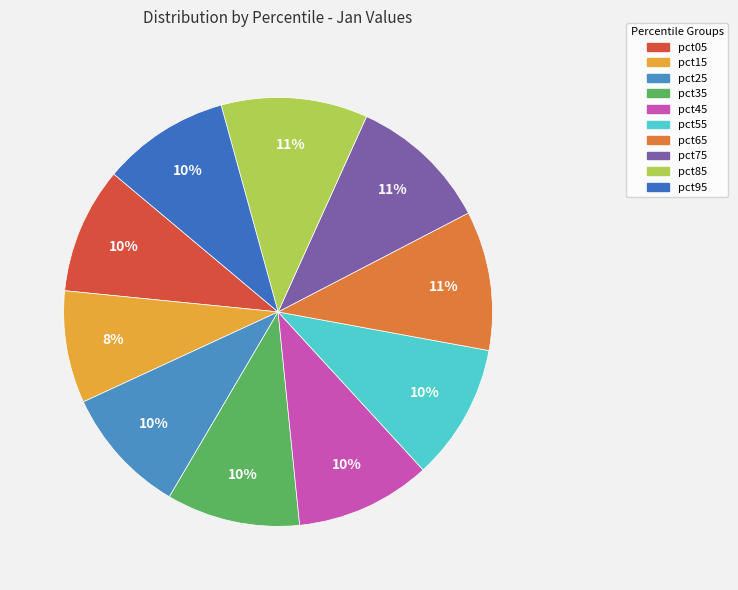

What percentage do pct75 and pct05 together represent?

20.1%